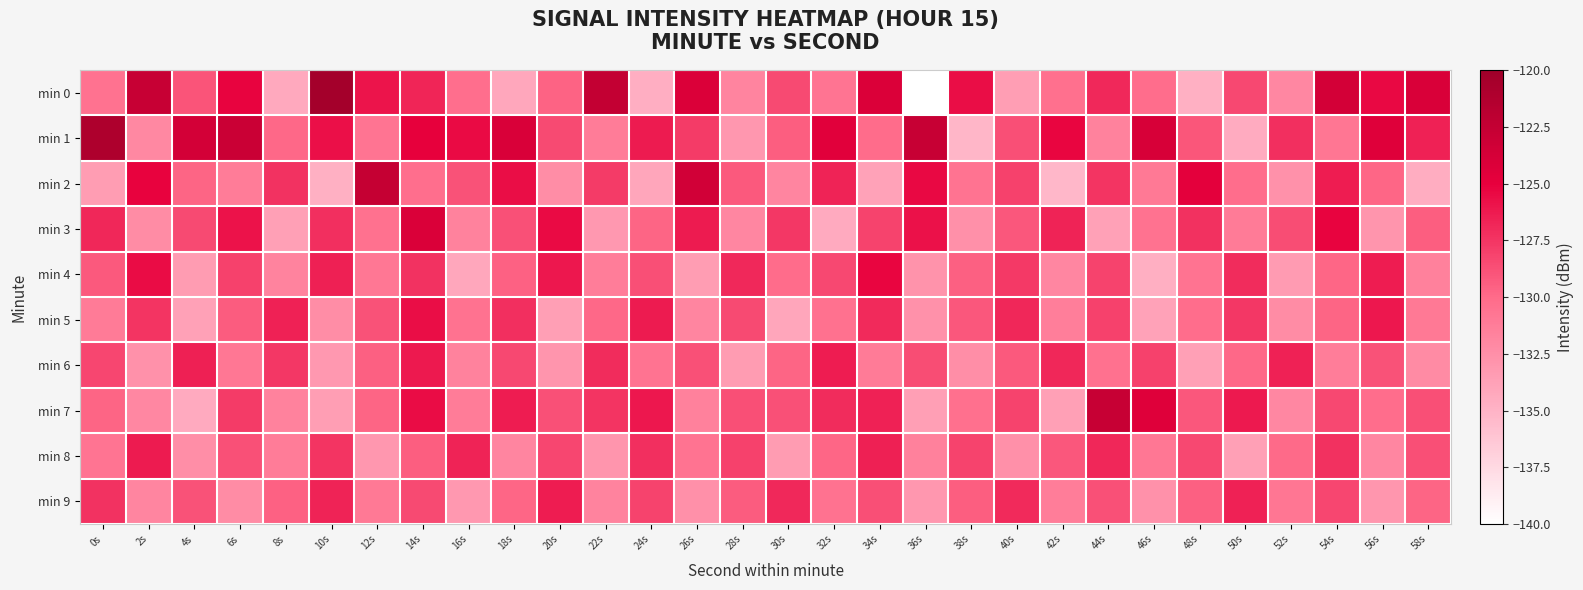

Reading left to right, transcribe all the data shown in this chart.

min 0: 0s=-130.5	2s=-122.8	4s=-128.9	6s=-125.2	8s=-134.3	10s=-120.4	12s=-126.0	14s=-126.7	16s=-130.3	18s=-134.2	20s=-129.6	22s=-122.5	24s=-134.6	26s=-124.2	28s=-131.7	30s=-128.4	32s=-130.7	34s=-124.2	36s=-140.0	38s=-125.6	40s=-133.6	42s=-130.3	44s=-126.9	46s=-130.2	48s=-134.8	50s=-128.4	52s=-132.0	54s=-123.6	56s=-125.5	58s=-124.0
min 1: 0s=-121.1	2s=-132.1	4s=-123.6	6s=-123.0	8s=-129.9	10s=-125.8	12s=-130.7	14s=-125.0	16s=-125.5	18s=-124.0	20s=-128.5	22s=-131.2	24s=-126.3	26s=-127.8	28s=-133.1	30s=-129.4	32s=-124.6	34s=-130.1	36s=-122.8	38s=-135.2	40s=-128.7	42s=-125.3	44s=-131.6	46s=-123.9	48s=-129.0	50s=-134.5	52s=-127.2	54s=-130.8	56s=-124.4	58s=-126.6
min 2: 0s=-133.5	2s=-125.1	4s=-129.7	6s=-131.2	8s=-127.4	10s=-134.8	12s=-122.6	14s=-130.3	16s=-128.9	18s=-125.7	20s=-132.4	22s=-127.8	24s=-134.1	26s=-123.5	28s=-129.2	30s=-131.8	32s=-126.7	34s=-133.9	36s=-125.4	38s=-130.6	40s=-128.1	42s=-135.3	44s=-127.5	46s=-131.0	48s=-124.8	50s=-130.2	52s=-132.7	54s=-126.4	56s=-129.8	58s=-134.6
min 3: 0s=-126.8	2s=-132.3	4s=-128.5	6s=-125.9	8s=-133.7	10s=-127.2	12s=-130.4	14s=-124.1	16s=-131.6	18s=-128.8	20s=-125.5	22s=-133.2	24s=-129.7	26s=-126.3	28s=-131.9	30s=-127.6	32s=-134.4	34s=-128.2	36s=-125.8	38s=-132.6	40s=-129.1	42s=-126.7	44s=-133.8	46s=-130.5	48s=-127.3	50s=-131.1	52s=-128.6	54s=-125.2	56s=-132.9	58s=-129.4
min 4: 0s=-129.2	2s=-125.6	4s=-133.4	6s=-128.1	8s=-131.7	10s=-126.5	12s=-130.9	14s=-127.4	16s=-134.2	18s=-129.6	20s=-126.1	22s=-131.3	24s=-128.7	26s=-133.5	28s=-126.9	30s=-130.1	32s=-128.4	34s=-125.3	36s=-132.8	38s=-129.5	40s=-127.7	42s=-131.9	44s=-128.2	46s=-134.7	48s=-130.6	50s=-127.1	52s=-133.3	54s=-129.8	56s=-126.4	58s=-131.5
min 5: 0s=-131.1	2s=-127.5	4s=-133.8	6s=-129.3	8s=-126.6	10s=-132.4	12s=-128.9	14s=-125.7	16s=-130.5	18s=-127.2	20s=-133.6	22s=-129.9	24s=-126.3	26s=-131.8	28s=-128.5	30s=-134.1	32s=-130.4	34s=-127.0	36s=-132.7	38s=-129.1	40s=-126.8	42s=-131.4	44s=-128.1	46s=-133.9	48s=-130.2	50s=-127.6	52s=-132.3	54s=-129.7	56s=-126.1	58s=-131.0
min 6: 0s=-128.3	2s=-132.7	4s=-126.5	6s=-130.9	8s=-127.6	10s=-133.2	12s=-129.5	14s=-126.2	16s=-131.6	18s=-128.4	20s=-132.9	22s=-127.1	24s=-130.6	26s=-128.8	28s=-133.4	30s=-129.7	32s=-126.4	34s=-131.1	36s=-128.6	38s=-132.5	40s=-129.2	42s=-126.8	44s=-130.4	46s=-128.1	48s=-133.7	50s=-129.9	52s=-126.6	54s=-131.3	56s=-128.9	58s=-132.2
min 7: 0s=-129.7	2s=-132.0	4s=-134.4	6s=-127.8	8s=-131.6	10s=-133.6	12s=-129.7	14s=-125.6	16s=-131.2	18s=-126.4	20s=-128.8	22s=-127.5	24s=-126.1	26s=-131.5	28s=-128.7	30s=-128.8	32s=-127.1	34s=-126.6	36s=-133.6	38s=-130.3	40s=-128.2	42s=-133.7	44s=-122.8	46s=-124.4	48s=-129.1	50s=-126.2	52s=-132.0	54s=-128.4	56s=-130.2	58s=-128.7
min 8: 0s=-130.7	2s=-126.3	4s=-132.5	6s=-128.8	8s=-131.2	10s=-127.5	12s=-133.1	14s=-129.4	16s=-126.7	18s=-131.8	20s=-128.3	22s=-132.9	24s=-127.2	26s=-130.6	28s=-128.1	30s=-133.4	32s=-129.8	34s=-126.5	36s=-131.5	38s=-128.2	40s=-132.6	42s=-129.1	44s=-126.8	46s=-130.9	48s=-128.4	50s=-133.7	52s=-130.0	54s=-127.3	56s=-131.9	58s=-128.7
min 9: 0s=-127.4	2s=-131.8	4s=-128.9	6s=-132.3	8s=-129.6	10s=-126.7	12s=-131.0	14s=-128.5	16s=-133.2	18s=-129.8	20s=-126.4	22s=-131.7	24s=-128.2	26s=-132.6	28s=-129.3	30s=-126.9	32s=-130.5	34s=-128.7	36s=-133.1	38s=-129.4	40s=-127.0	42s=-131.3	44s=-128.8	46s=-132.7	48s=-129.5	50s=-126.6	52s=-130.8	54s=-128.3	56s=-133.0	58s=-129.7